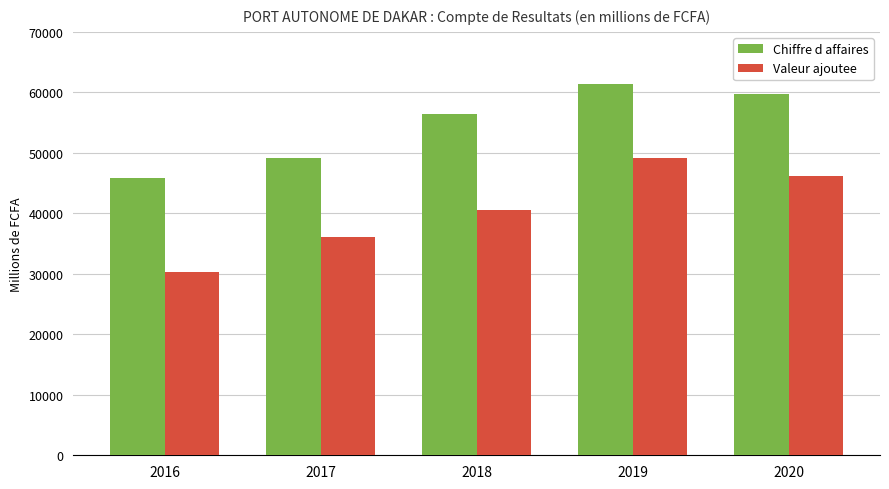

What is the difference between the maximum and minimum values in the Valeur ajoutee series?

18839.0